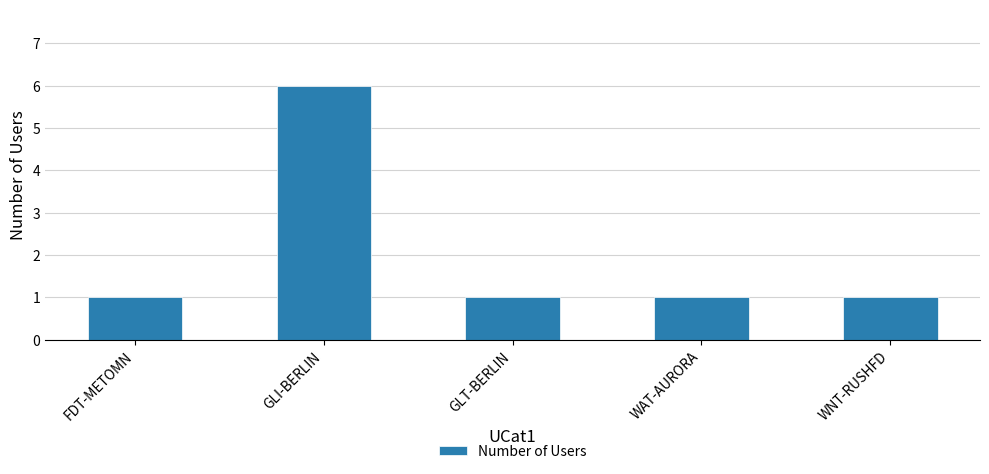

How many categories are shown in the chart?

5